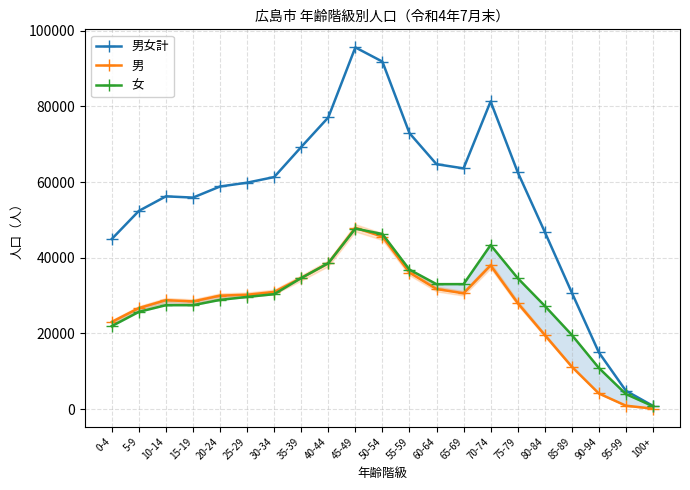

What are all the series names shown in the legend?

男女計, 男, 女